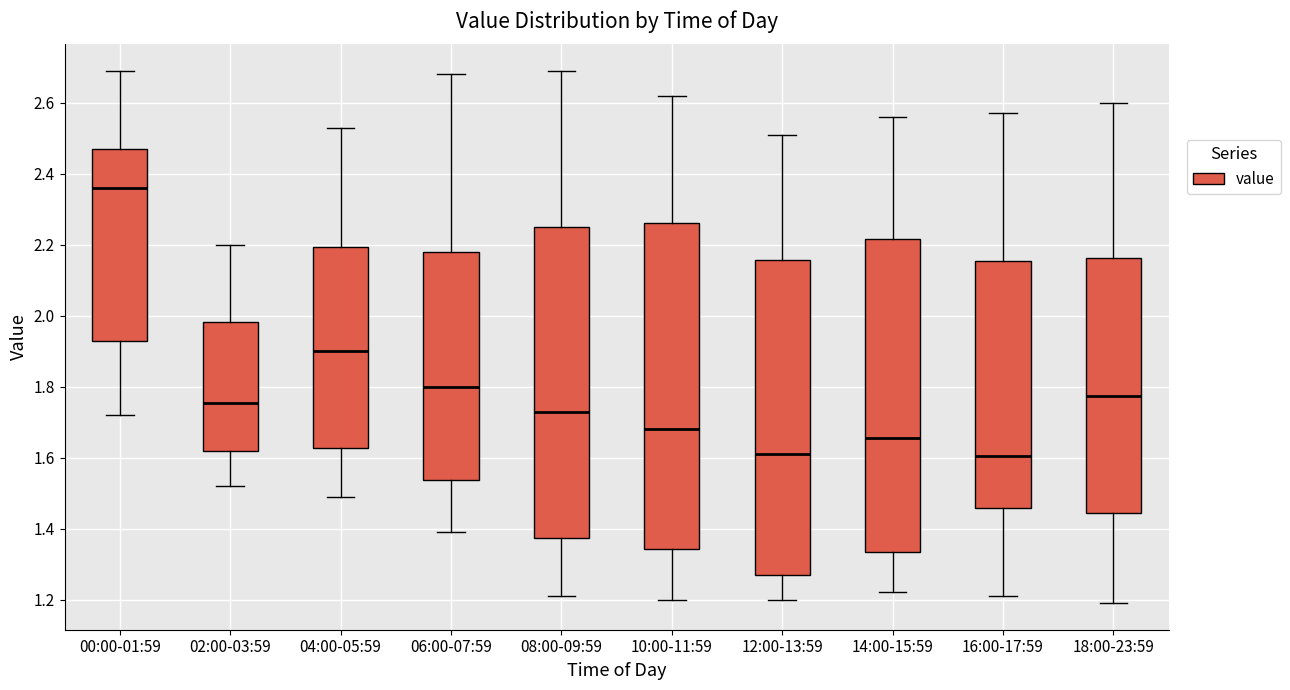

Reading left to right, read every box against the y-axis: the position of its median line, the range the box covers, and the ends of its whiskers. The values are not printed on the chart, so give them approximately, as read against the axis.

00:00-01:59: median 2.36, box 1.92 to 2.48, whiskers 1.72 to 2.70
02:00-03:59: median 1.76, box 1.62 to 1.98, whiskers 1.52 to 2.20
04:00-05:59: median 1.90, box 1.62 to 2.20, whiskers 1.50 to 2.54
06:00-07:59: median 1.80, box 1.54 to 2.18, whiskers 1.40 to 2.68
08:00-09:59: median 1.74, box 1.38 to 2.26, whiskers 1.22 to 2.70
10:00-11:59: median 1.68, box 1.34 to 2.26, whiskers 1.20 to 2.62
12:00-13:59: median 1.62, box 1.28 to 2.16, whiskers 1.20 to 2.52
14:00-15:59: median 1.66, box 1.34 to 2.22, whiskers 1.22 to 2.56
16:00-17:59: median 1.60, box 1.46 to 2.16, whiskers 1.22 to 2.58
18:00-23:59: median 1.78, box 1.44 to 2.16, whiskers 1.20 to 2.60